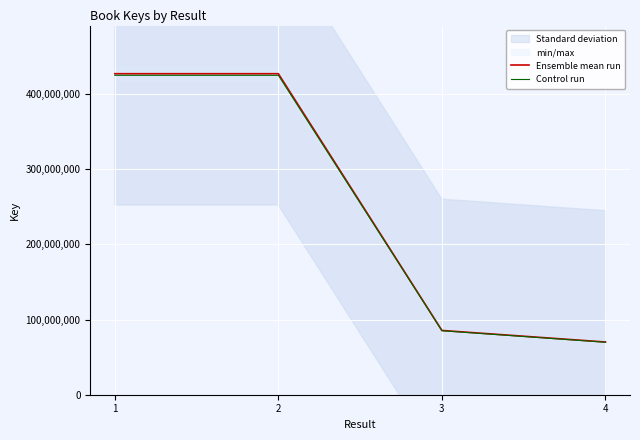

What is the difference between the second highest and second lowest values in the Control run series?

339639834.2